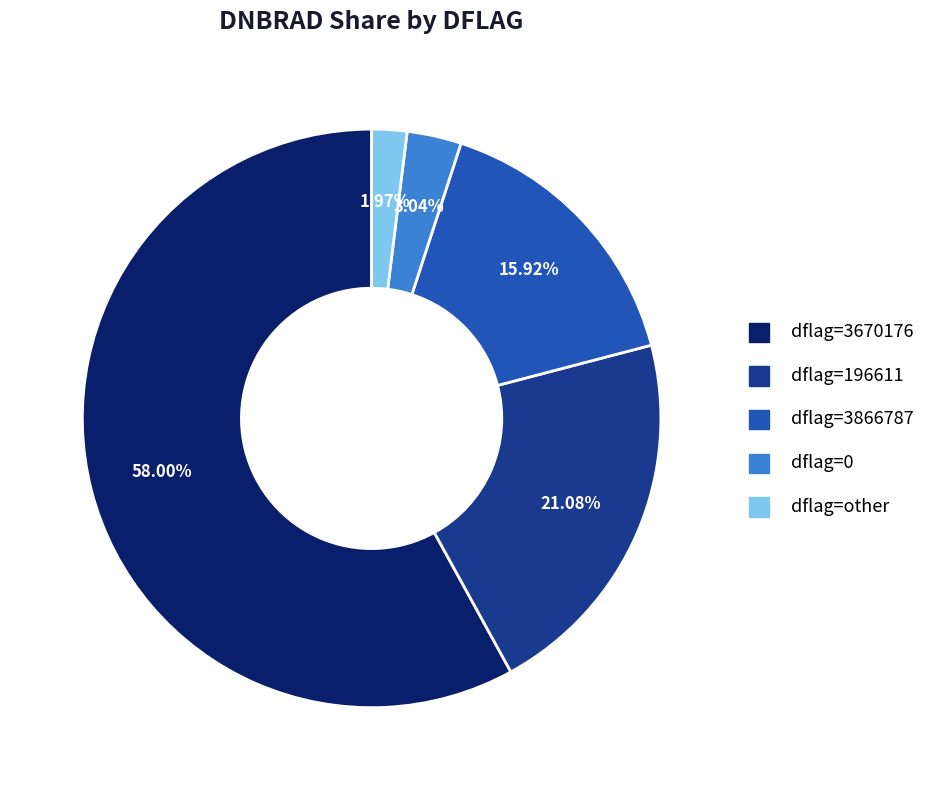

Is there a majority slice in this chart?

Yes